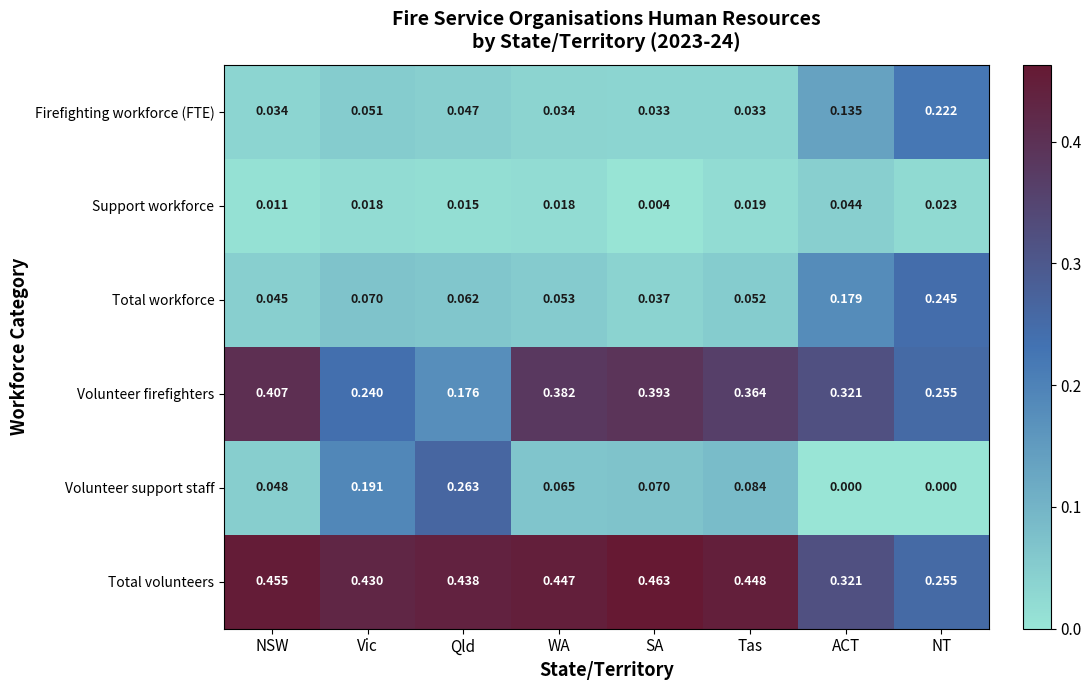

Where is Volunteer firefighters nearest to the value 0?

Qld